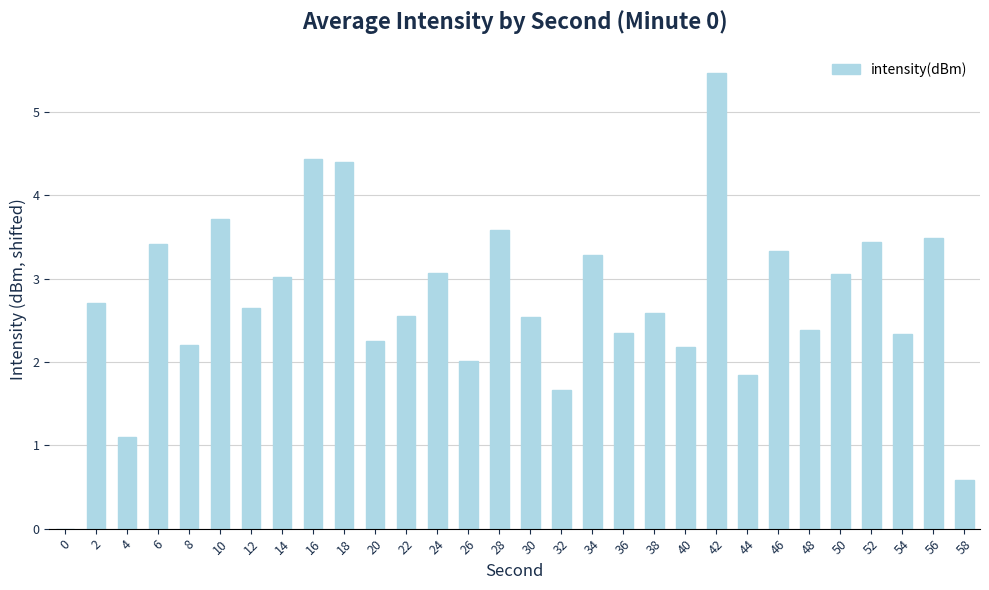

What is the change in value from 14 to 22?

-0.5